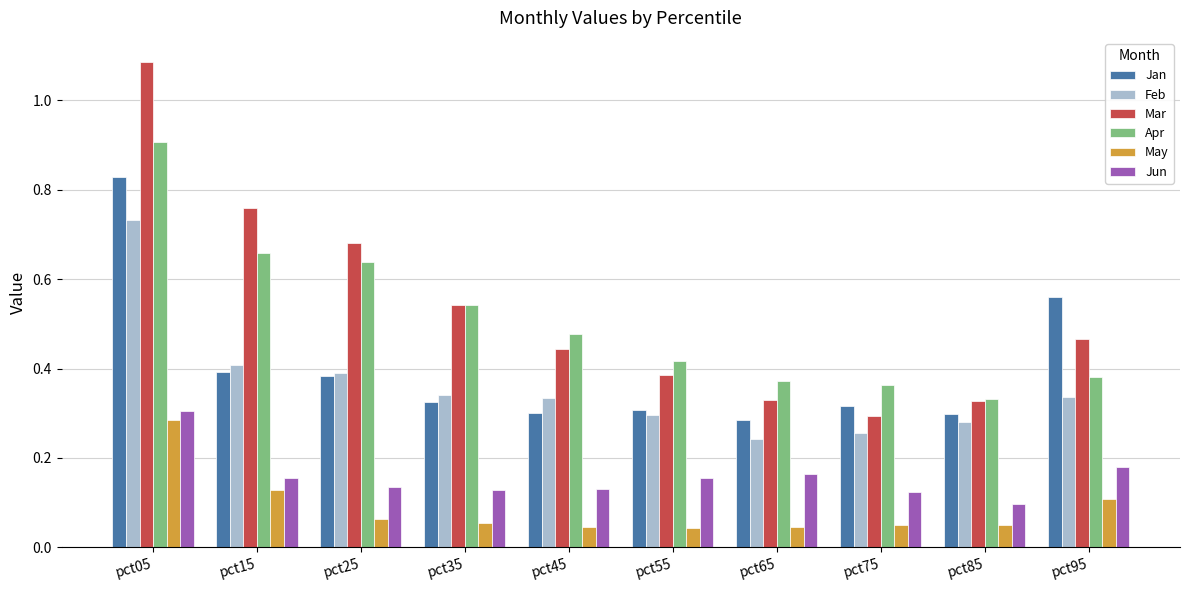

Count the Apr values in the range 0 to 1.

10